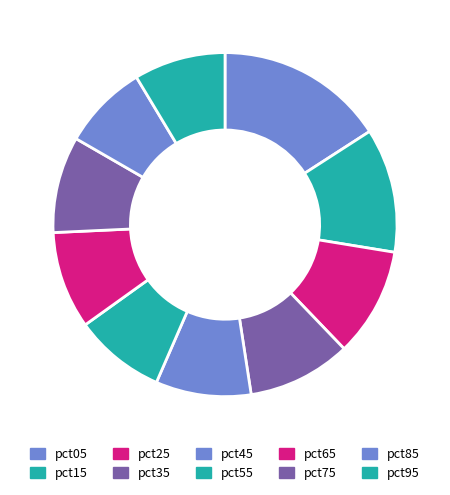

Which has a higher value, pct05 or pct95?

pct05